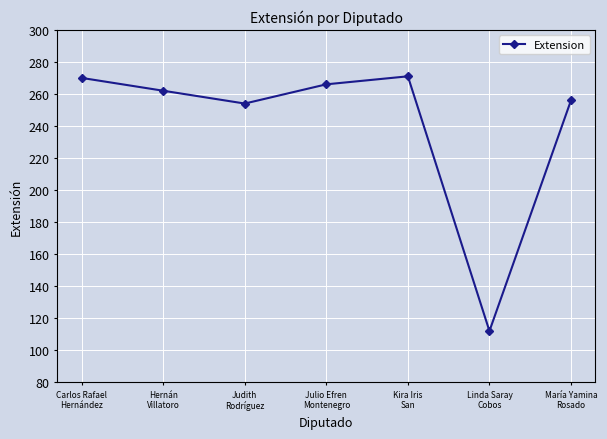

How many values are below 262?

3